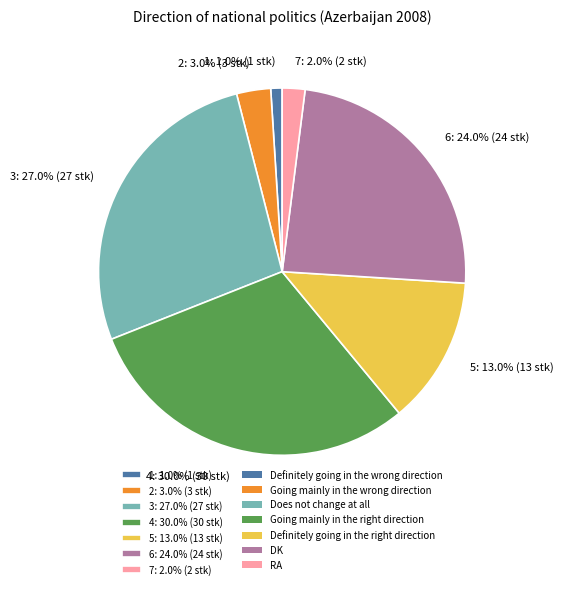

Rank the categories by value from highest to lowest.

4: 30.0% (30 stk), 3: 27.0% (27 stk), 6: 24.0% (24 stk), 5: 13.0% (13 stk), 2: 3.0% (3 stk), 7: 2.0% (2 stk), 1: 1.0% (1 stk)